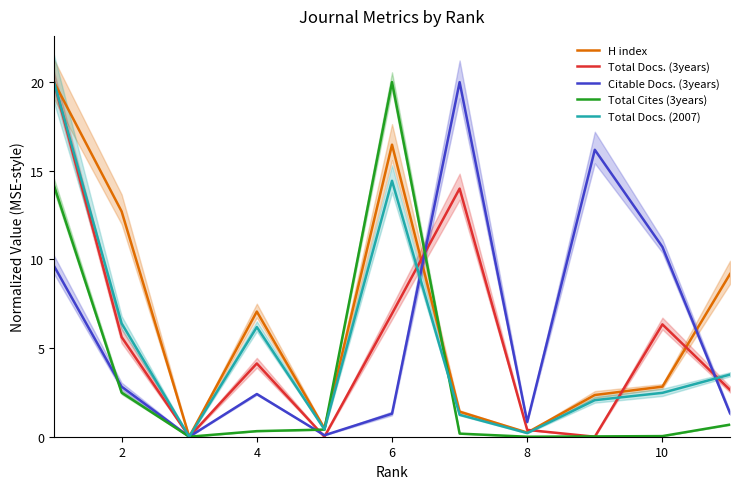

After their last crossing, which series has the higher values: Total Docs. (3years) or Total Docs. (2007)?

Total Docs. (2007)